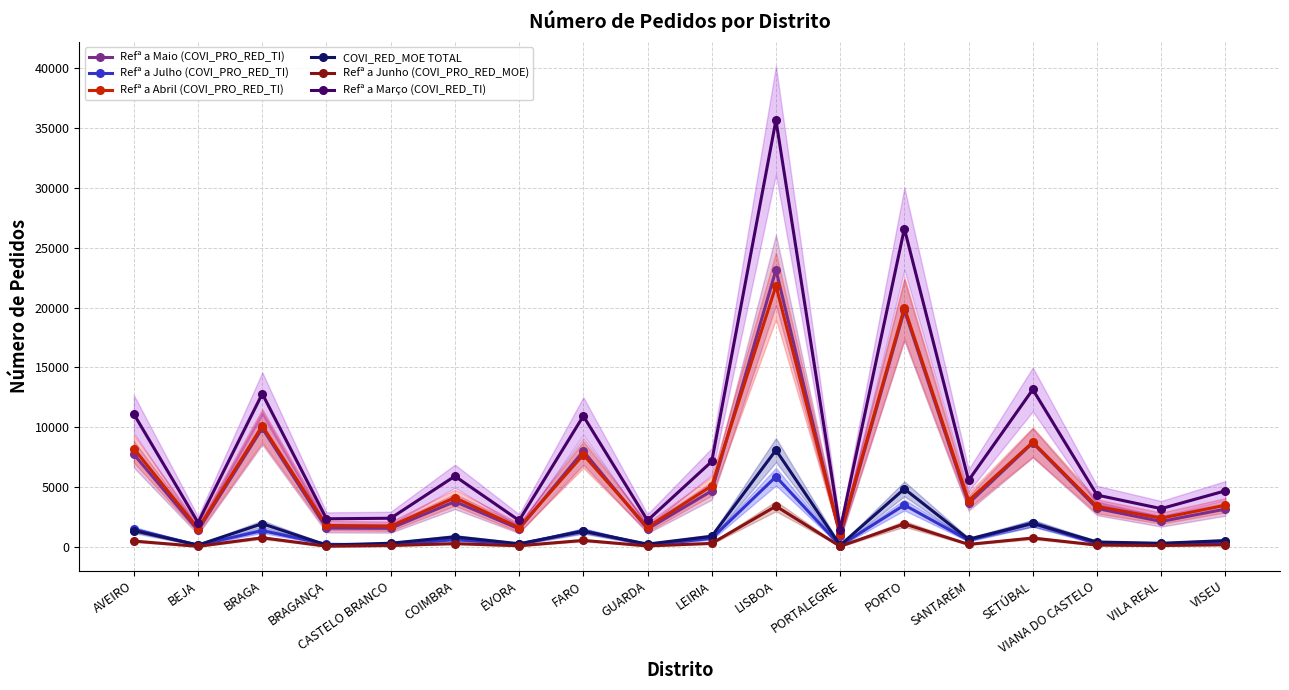

At how many categories does at least one series exceed 26646?

1